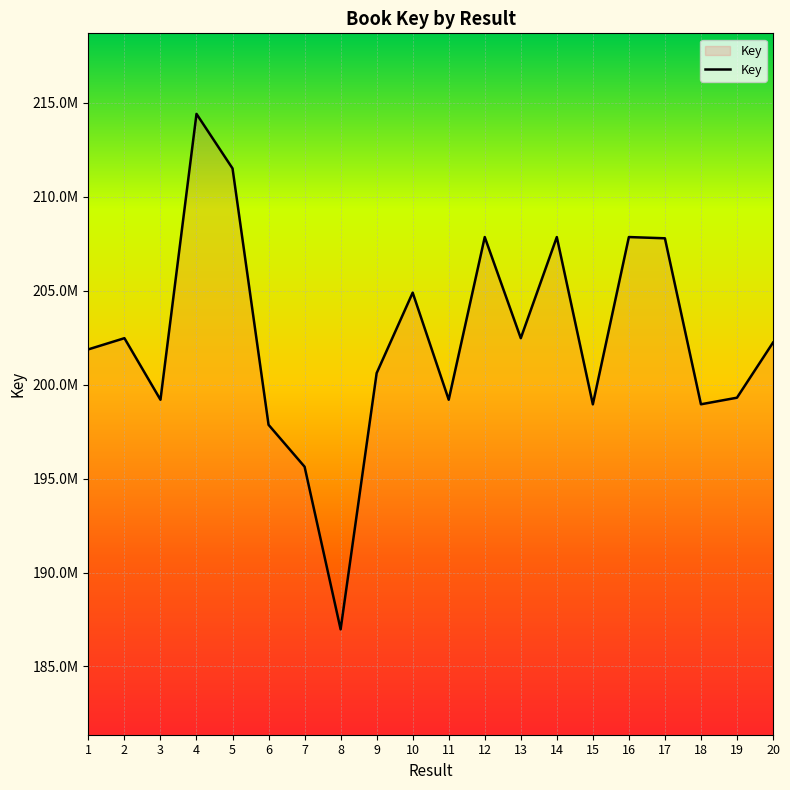

Reading left to right, list all the values displayed in this chart.

201881412	202475789	199198039	214418634	211514302	197863282	195632103	186972173	200616605	204899745	199199600	207859868	202476022	207859283	198953702	207860605	207794581	198956530	199306715	202241808